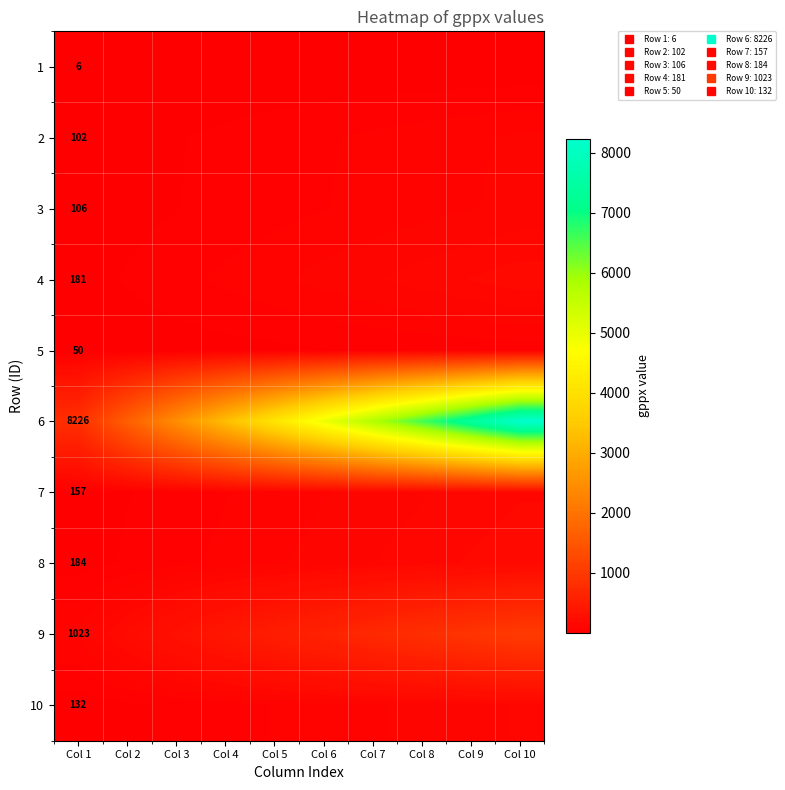

Which category has the highest value across all series?

Col 10